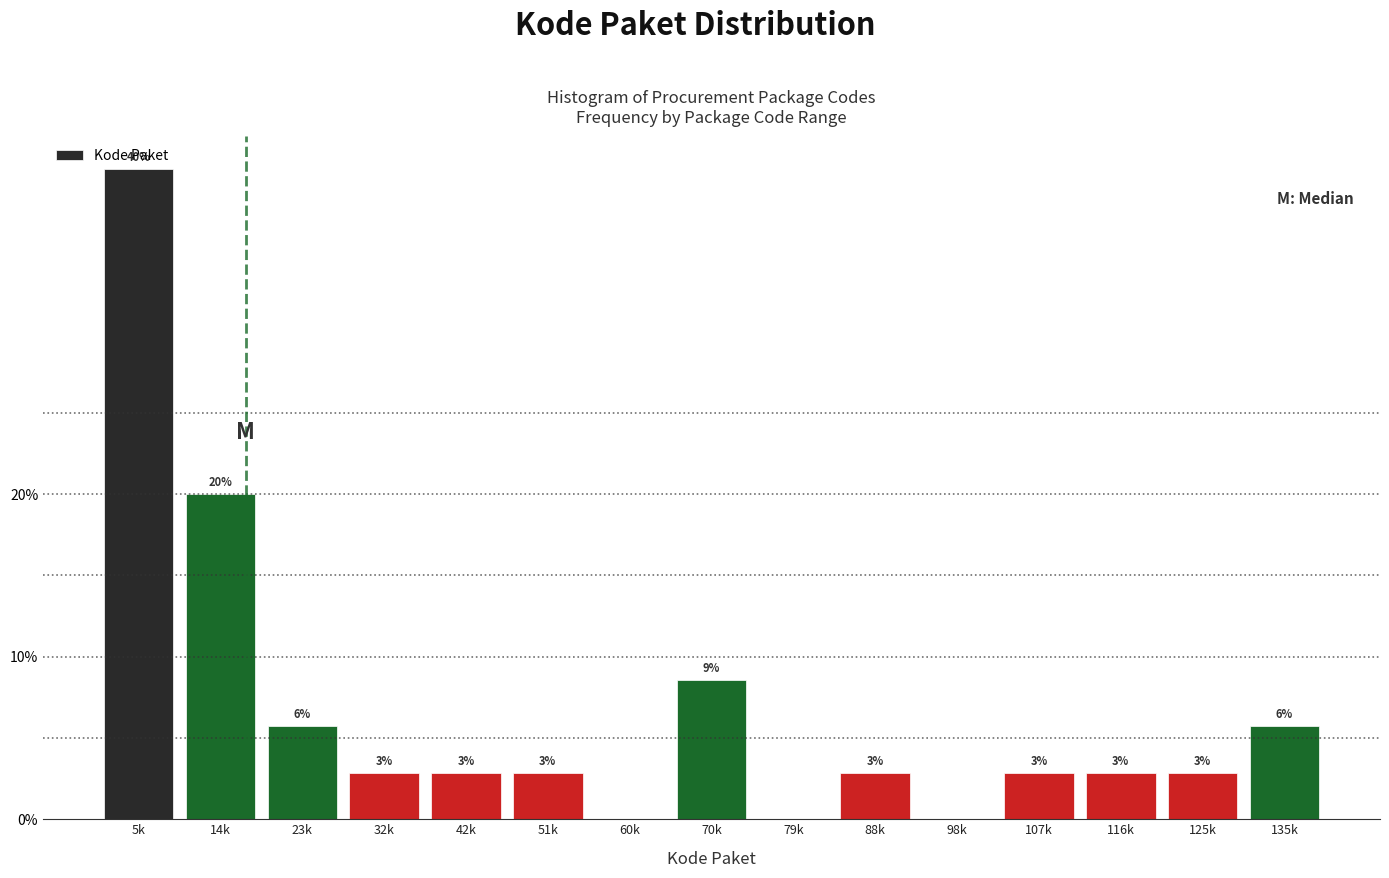

Are the bars horizontal?

No